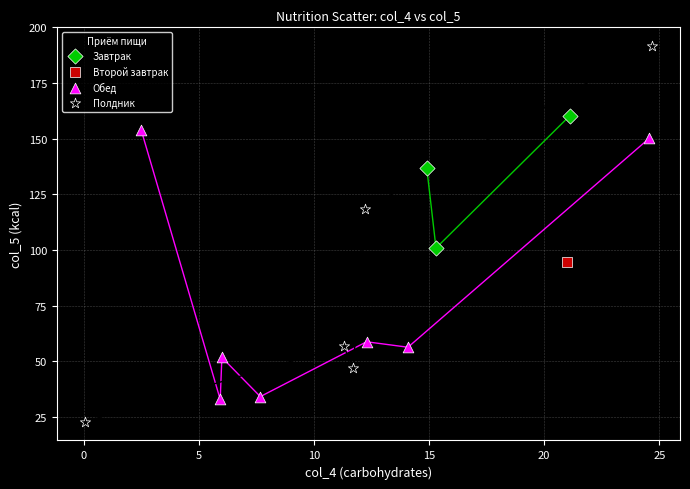

Which series reaches the minimum Y coordinate?

Полдник